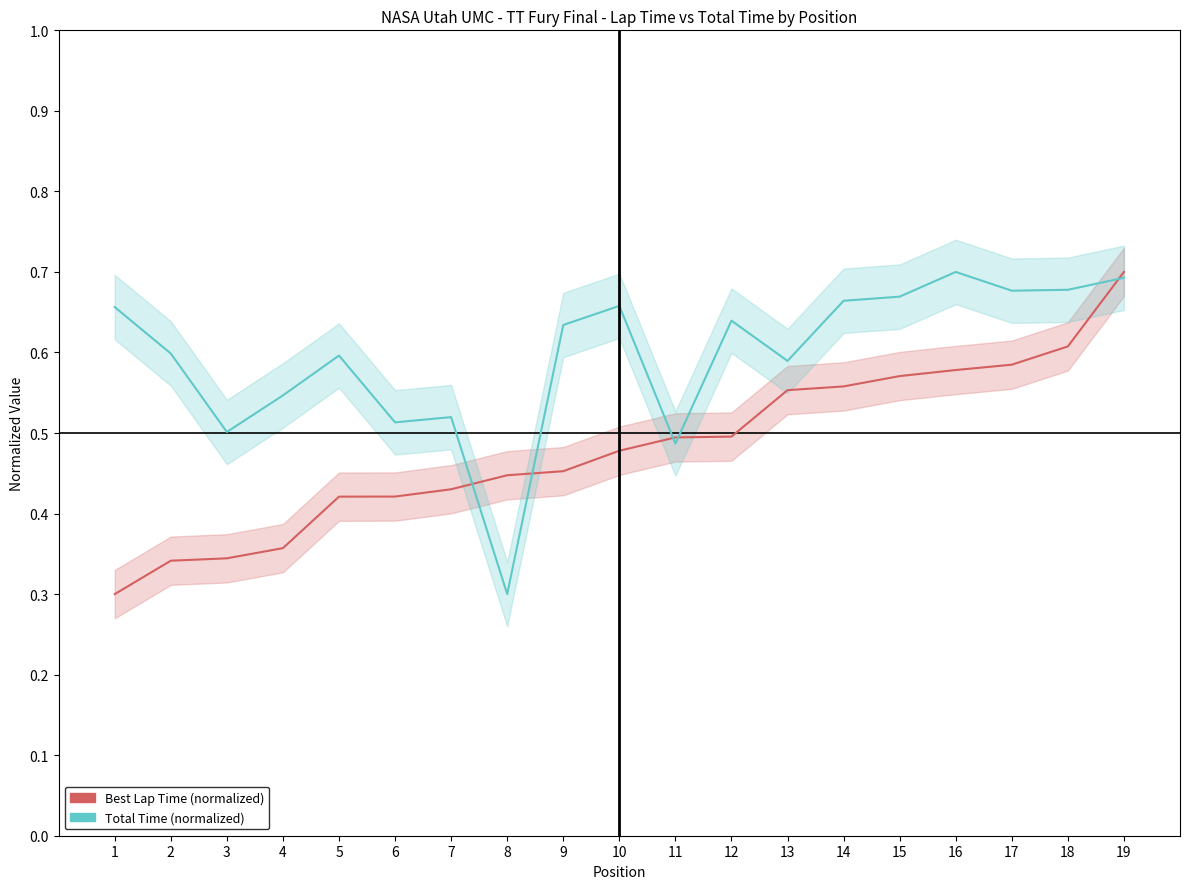

At which label is Best Lap Time (normalized) closest to 0?

1